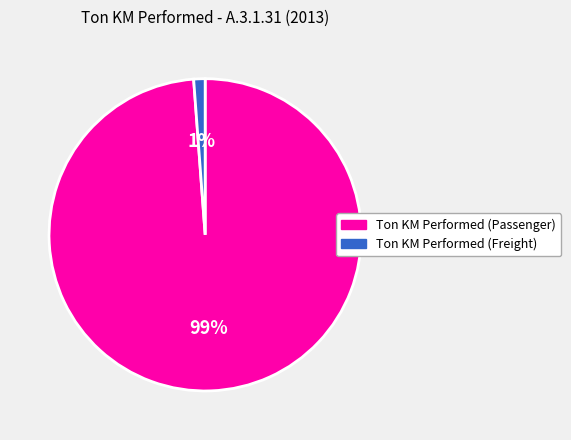

What percentage is the Ton KM Performed (Passenger) slice, to the nearest percent?

99%